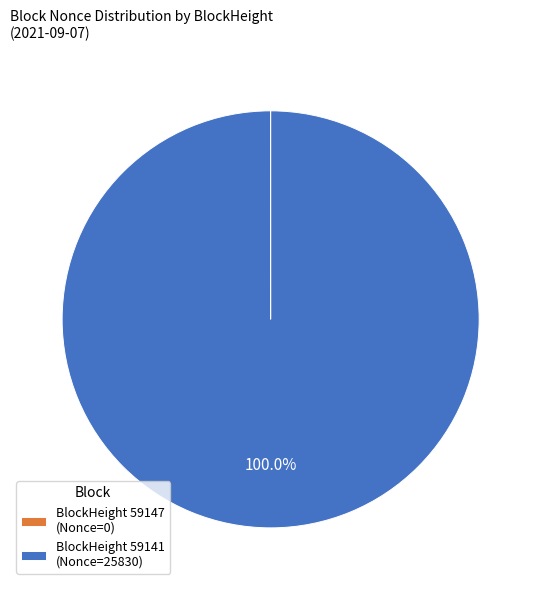

To the nearest percent, what is the average slice percentage?

50%